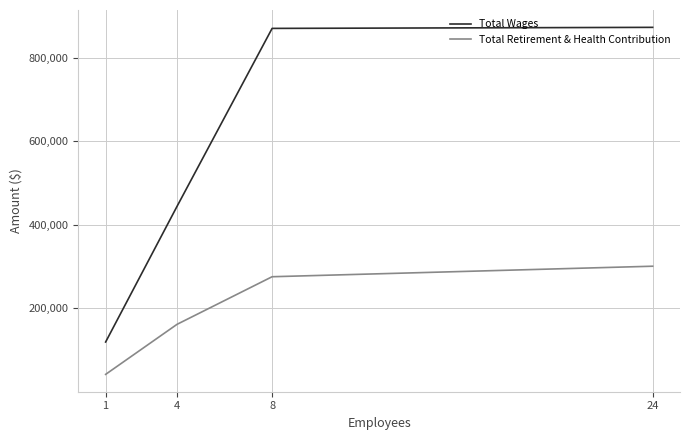

Where does the Total Retirement & Health Contribution series first go above 275703?

24